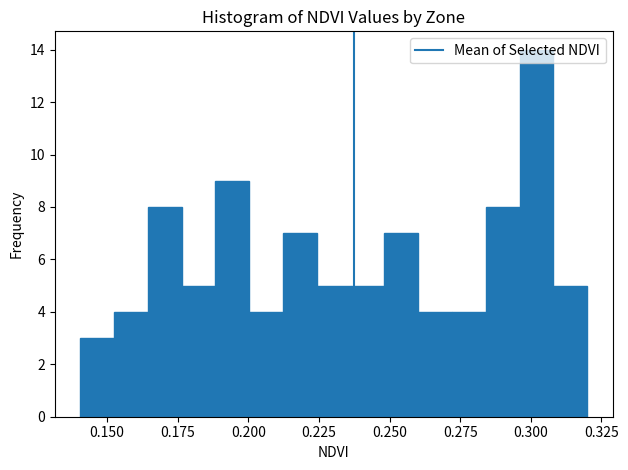

Read against the x-axis, roughly where is the centre of the tallest bar?

0.300